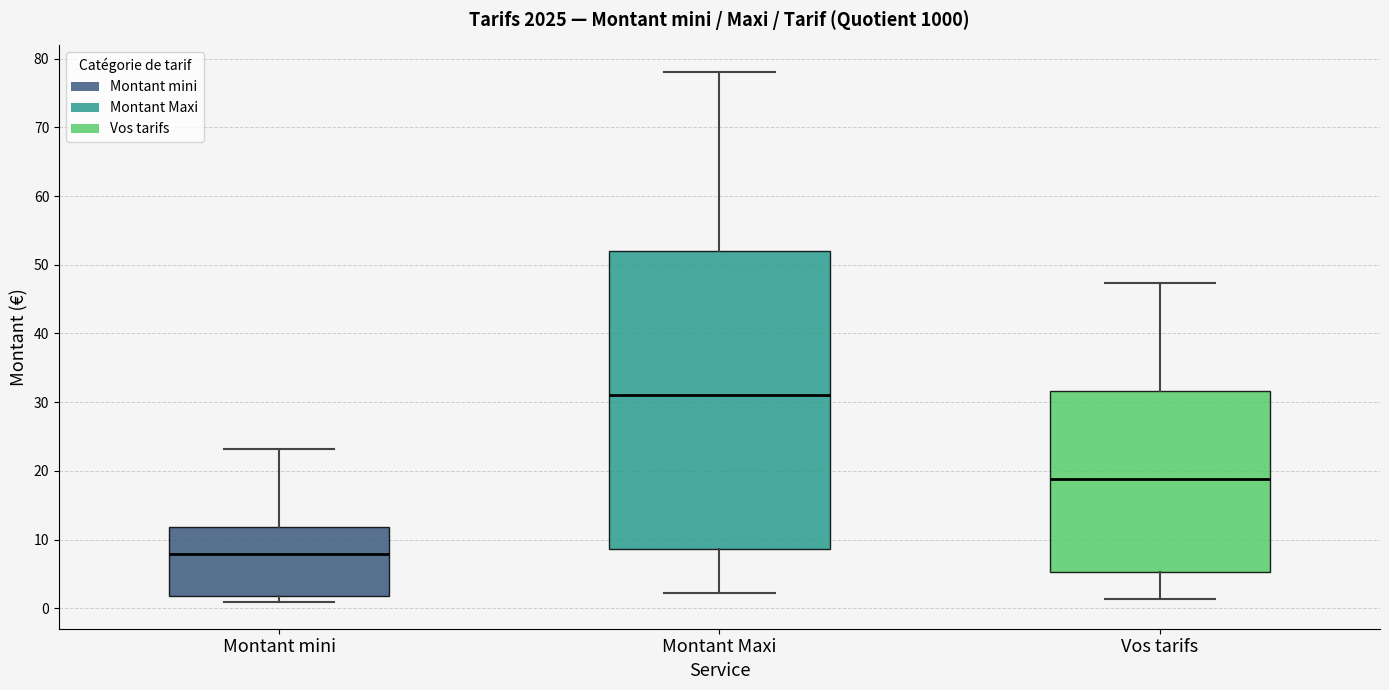

Which box has the lowest median line?

Montant mini